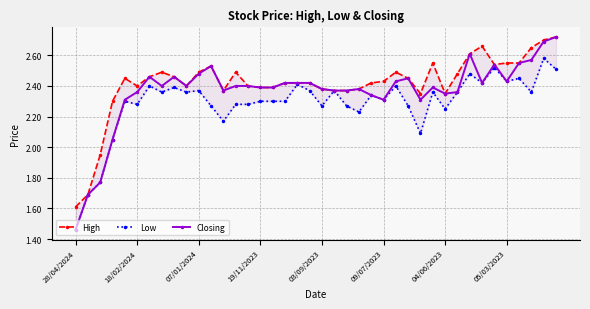

True or false: Closing has a value of 2.2 at 28/04/2024.

False